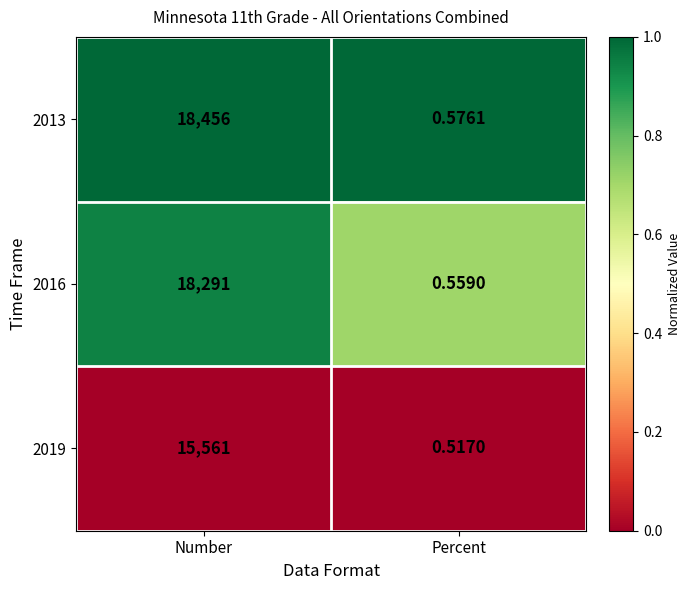

What is the total value across all series at Number?

52308.0